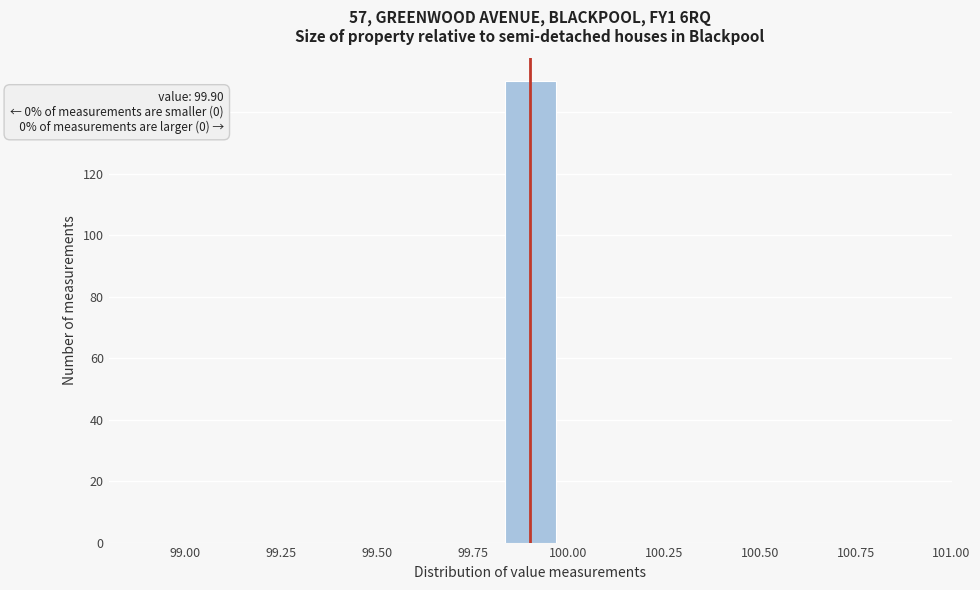

Around what value on the x-axis is the tallest bar? Give the approximate position of its centre, as read against the axis.

99.90